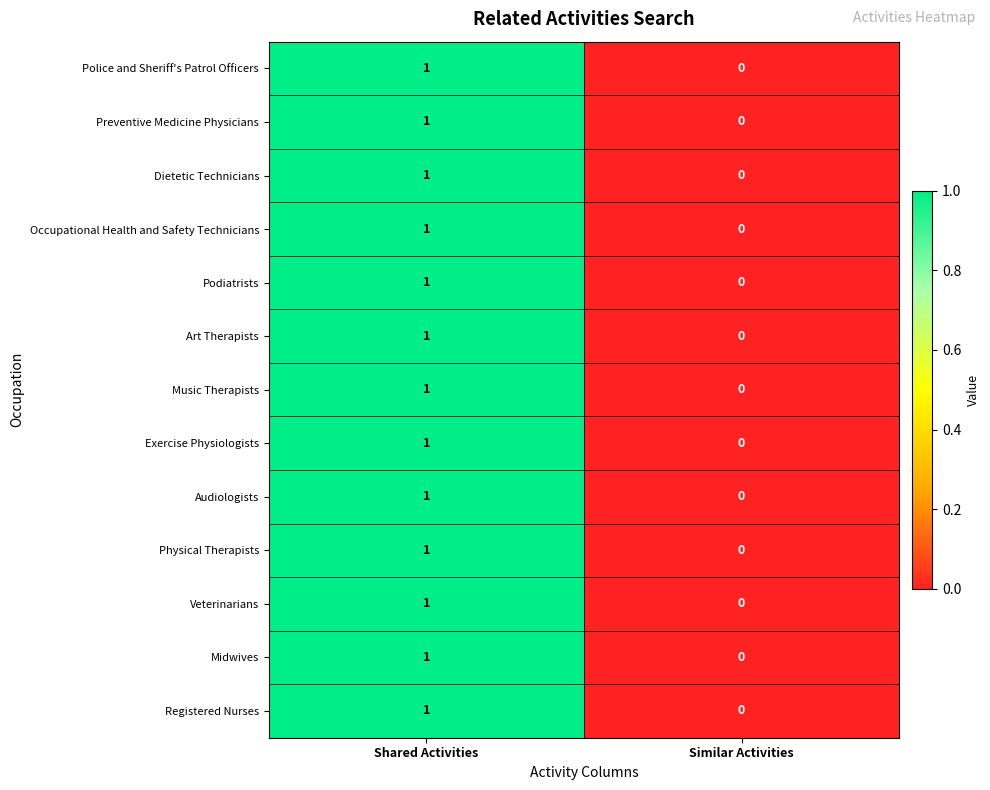

At which category is the sum across all series the highest?

Shared Activities